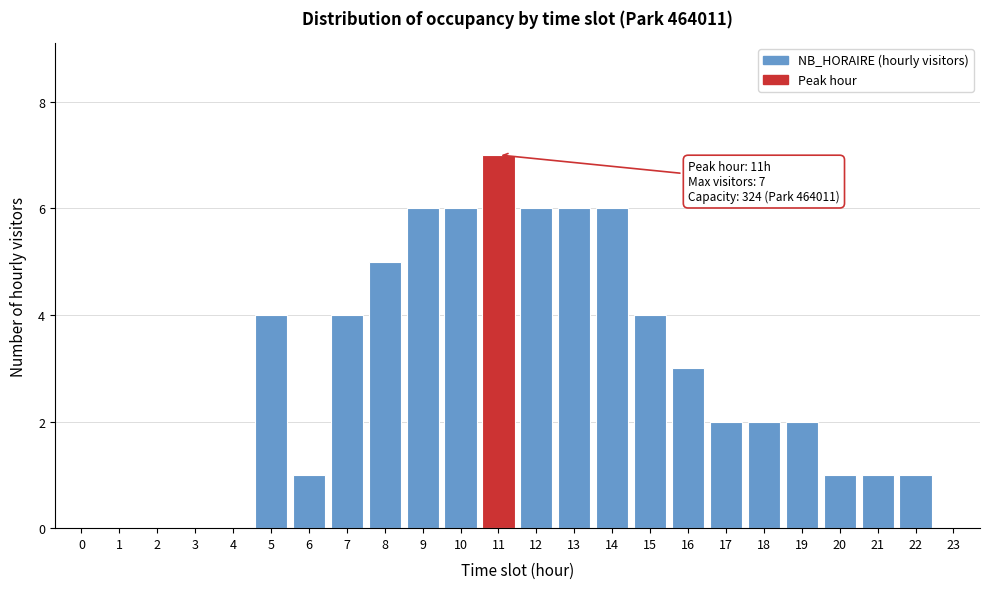

Reading left to right, extract all data points from this chart.

0=0	1=0	2=0	3=0	4=0	5=4	6=1	7=4	8=5	9=6	10=6	11=7	12=6	13=6	14=6	15=4	16=3	17=2	18=2	19=2	20=1	21=1	22=1	23=0